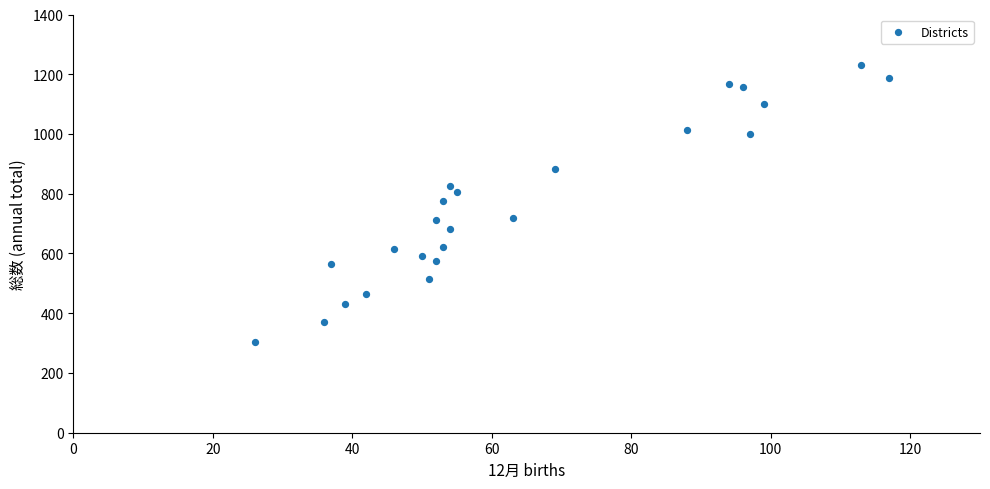

What is the range of X values (max minus min)?

91